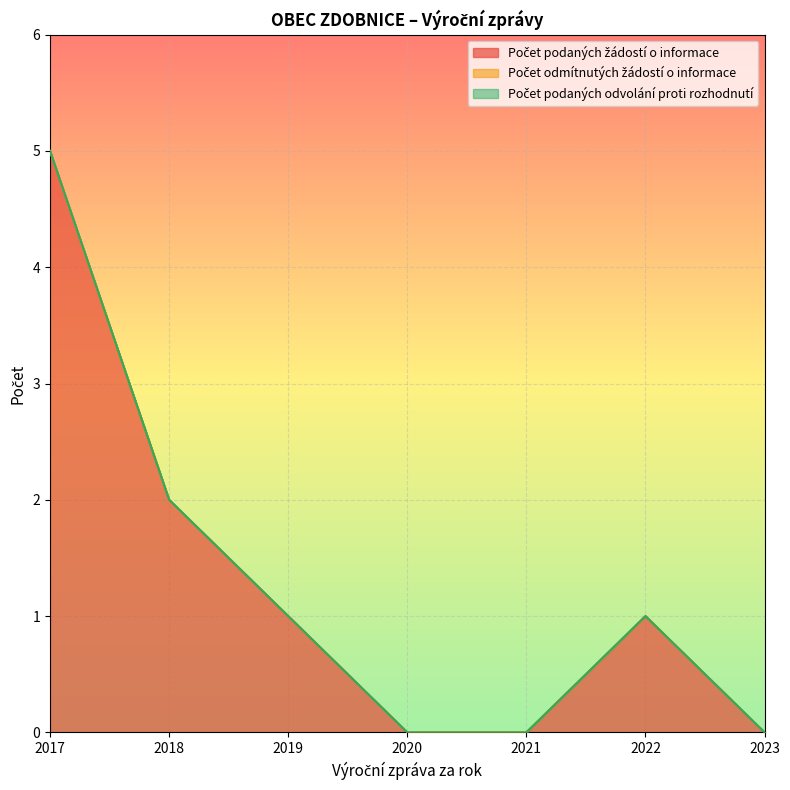

Rank the series by their maximum value, from lowest to highest.

Počet odmítnutých žádostí o informace, Počet podaných odvolání proti rozhodnutí, Počet podaných žádostí o informace